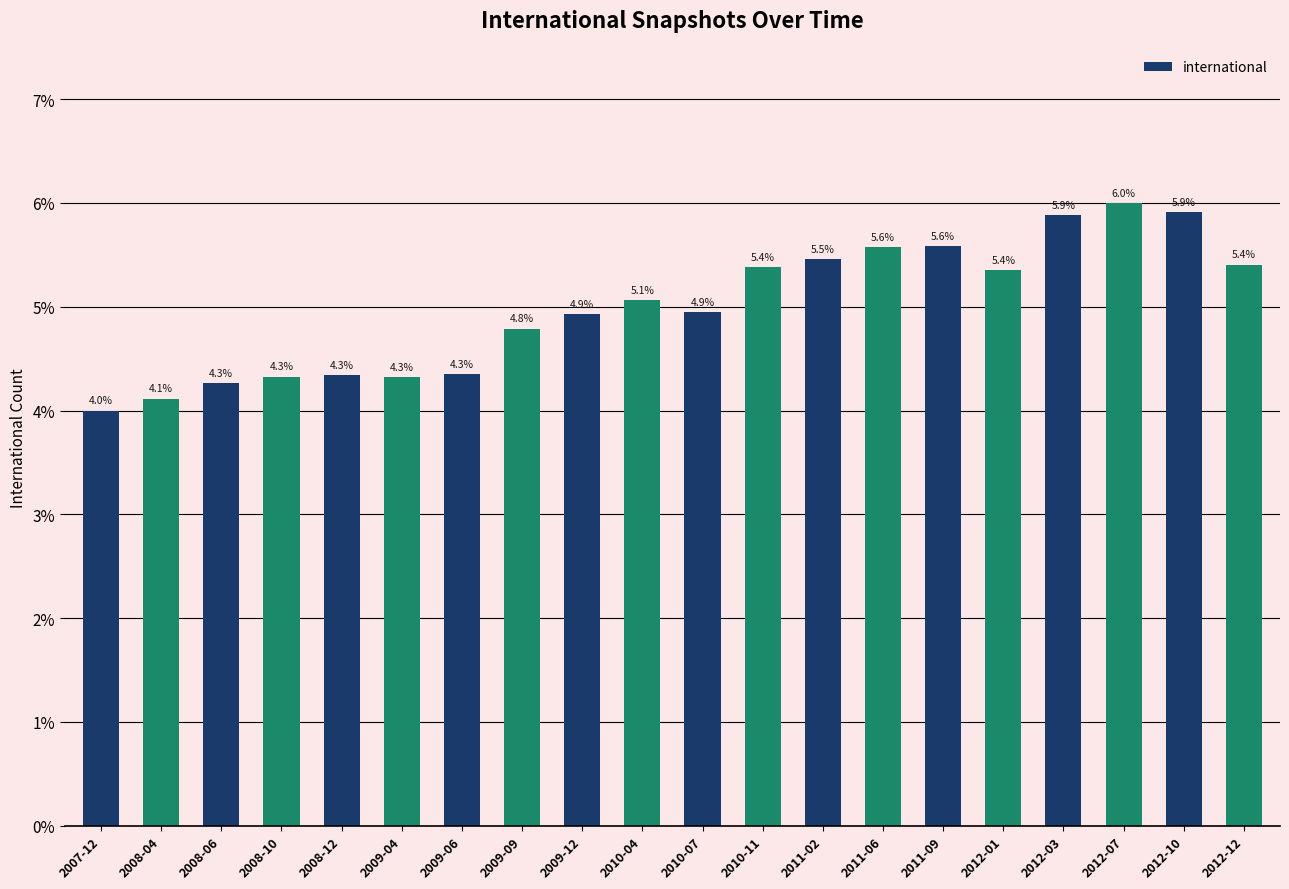

Are the bars grouped side by side (vs. stacked)?

No